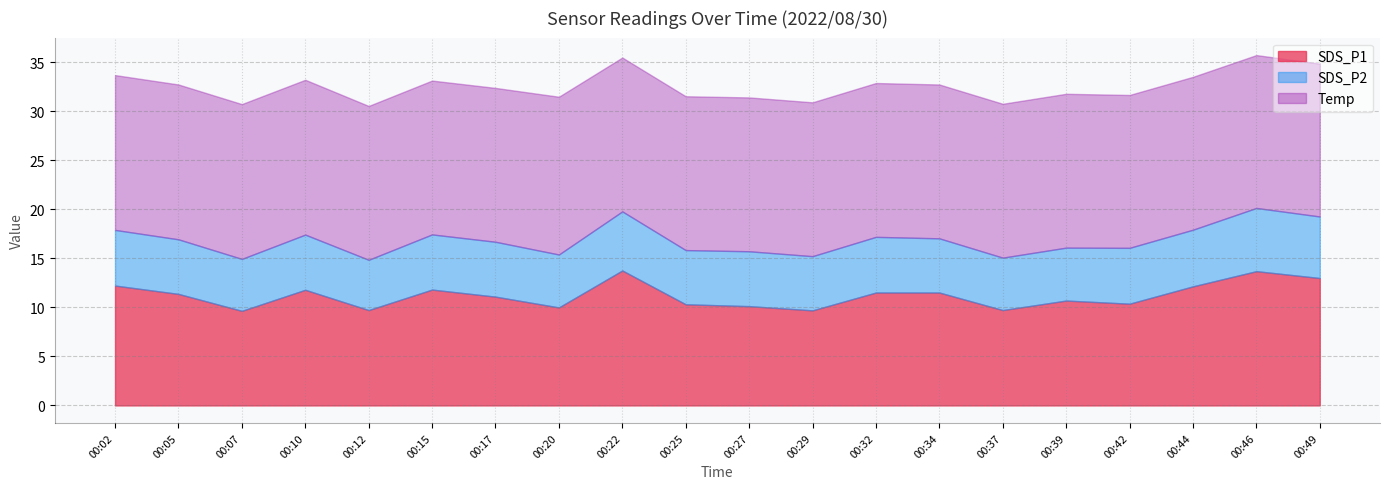

Which category has the highest value in the SDS_P1 series?

00:22